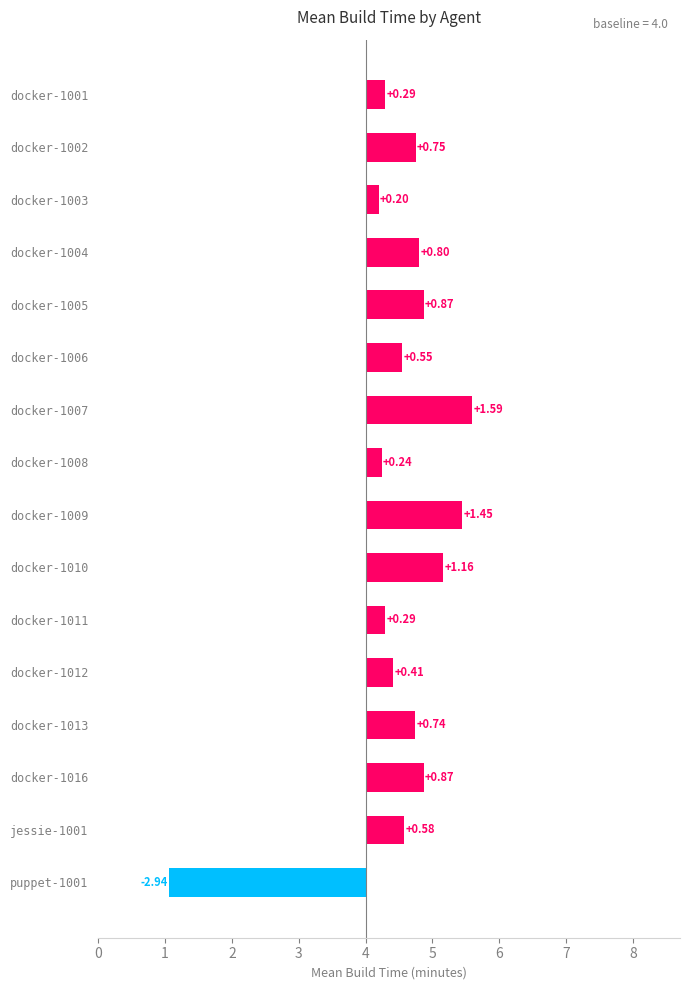

At which category does the chart reach its minimum across all series?

puppet-1001